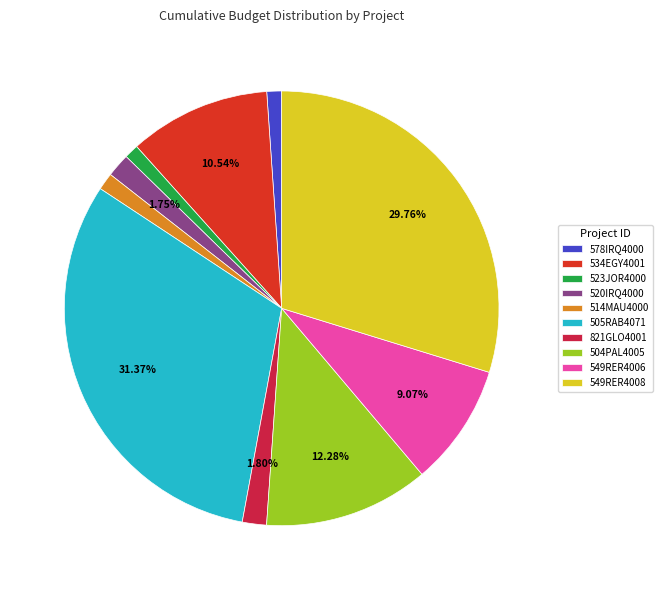

To the nearest percent, what percentage of the pie is 578IRQ4000?

1%